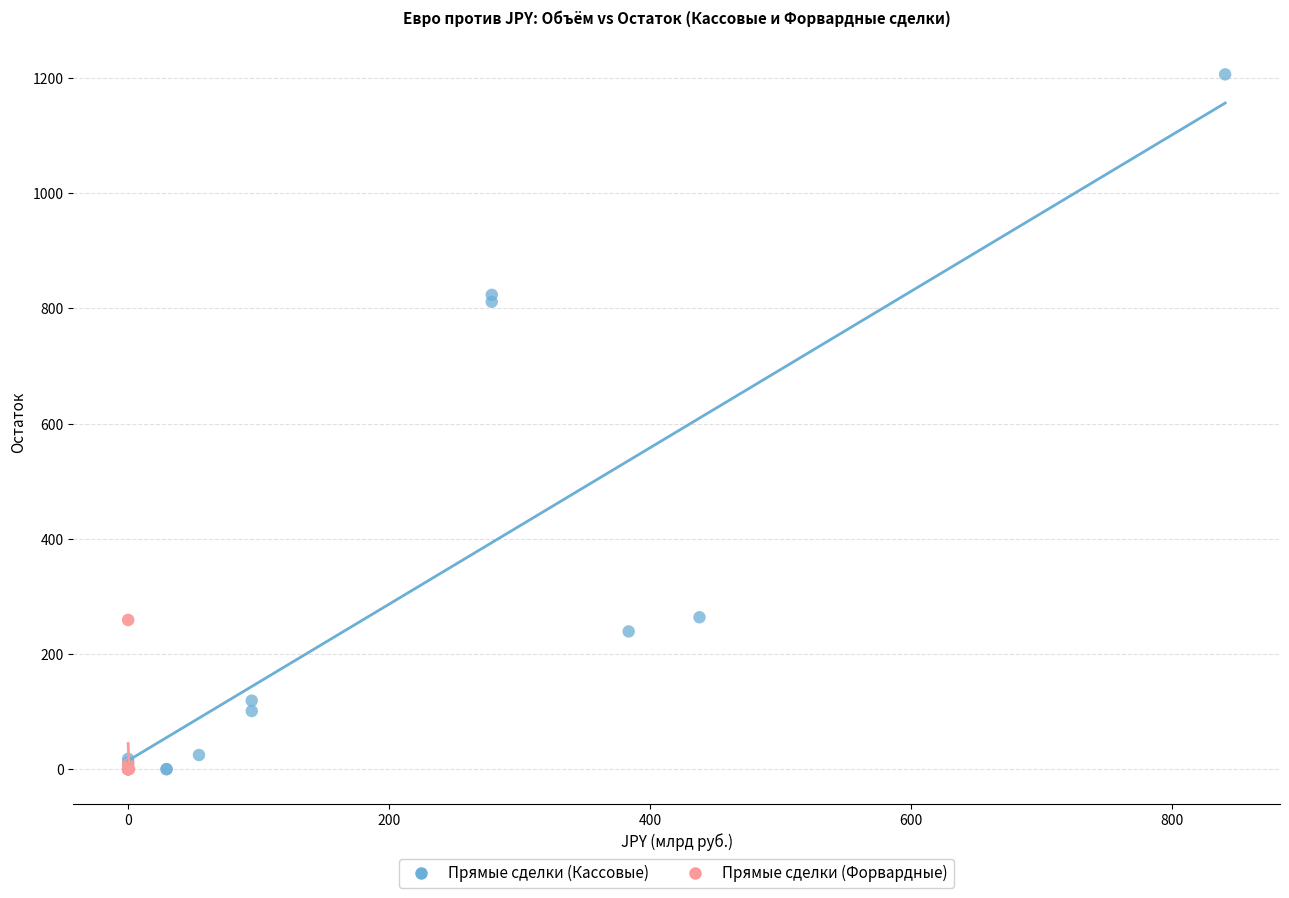

Which series has the widest spread of Y values?

Прямые сделки (Кассовые)